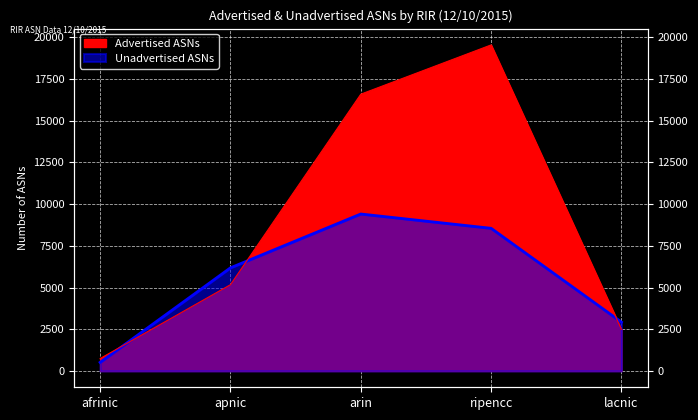

Reading left to right, extract all data points from this chart.

Advertised ASNs: afrinic=746	apnic=5170	arin=16585	ripencc=19538	lacnic=2493
Unadvertised ASNs: afrinic=516	apnic=6180	arin=9406	ripencc=8549	lacnic=2926